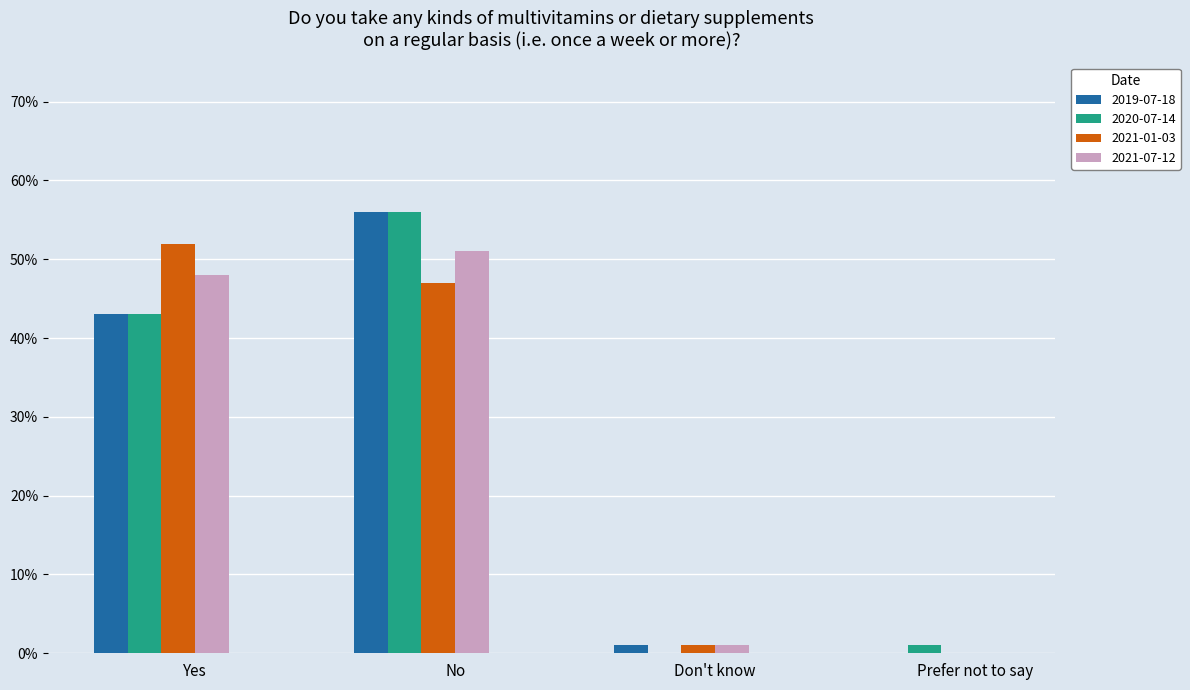

What are all the series names shown in the legend?

2019-07-18, 2020-07-14, 2021-01-03, 2021-07-12